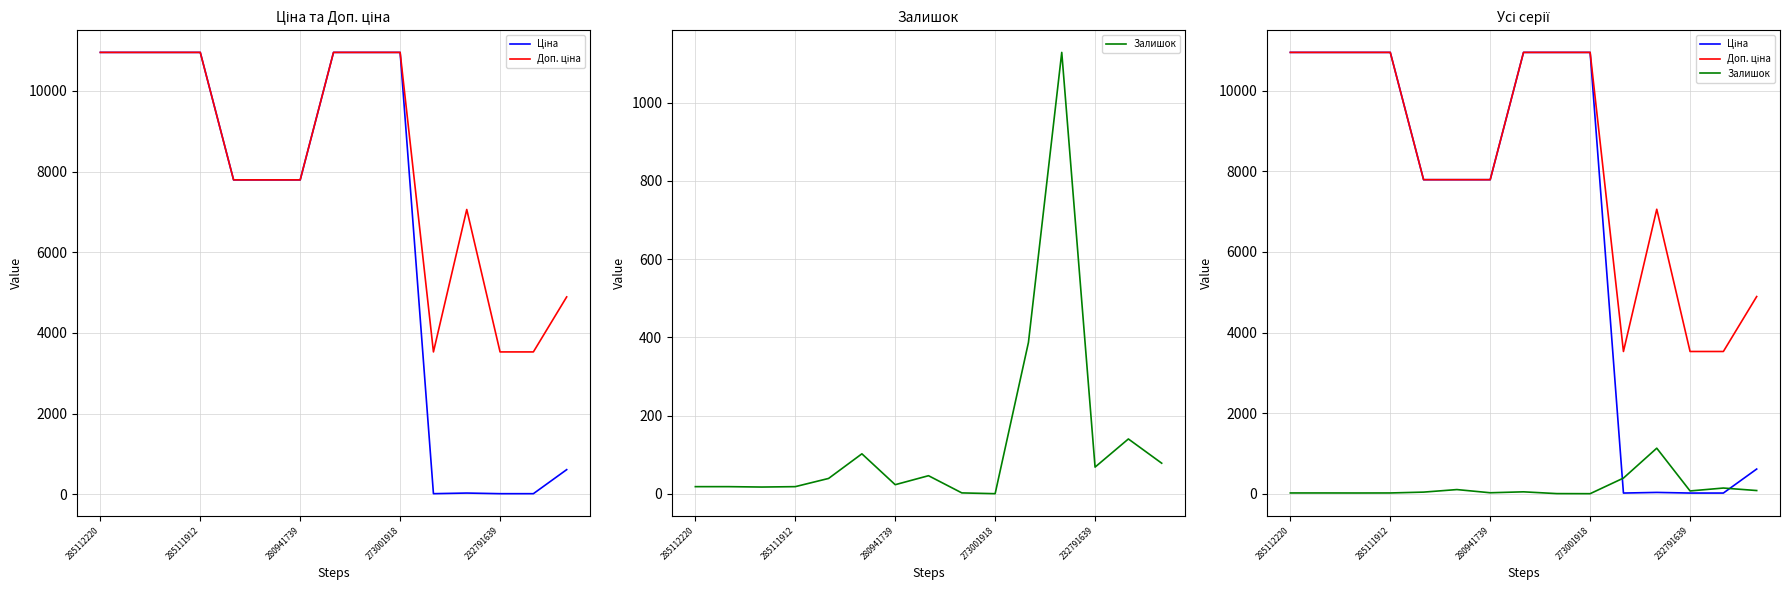

What is the label of the 15th point from the right?

285112220